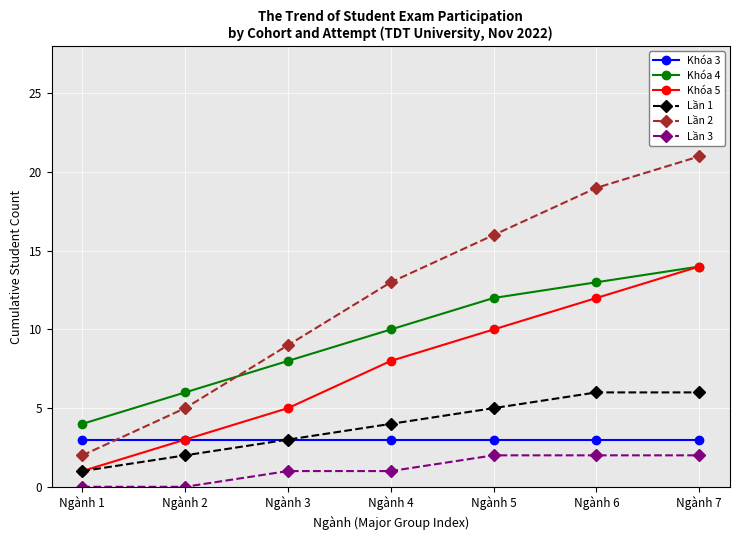

True or false: Lần 2 and Lần 1 cross at least once.

False